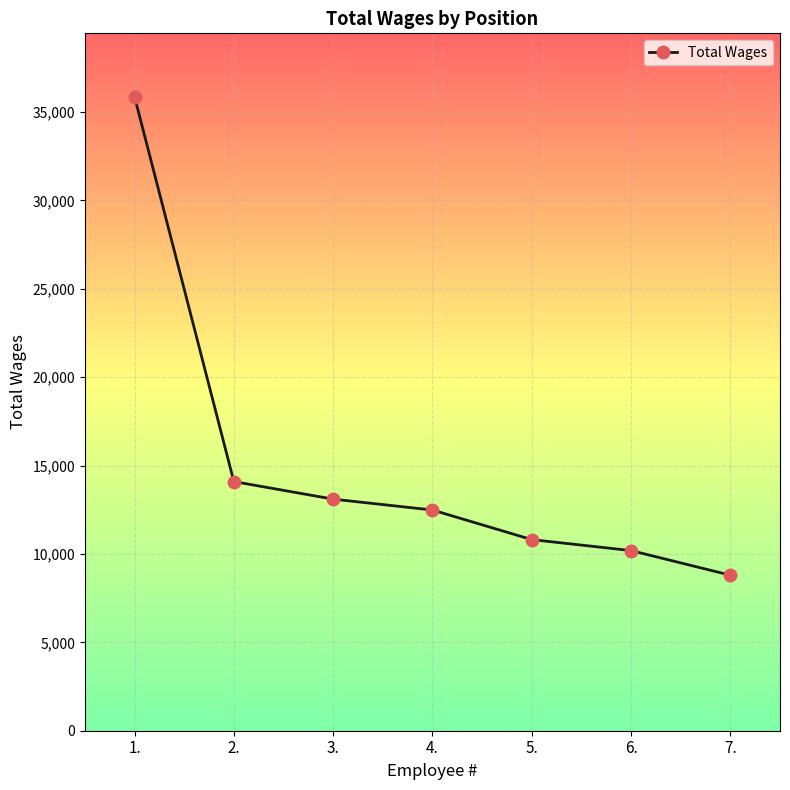

Count the number of data series in this chart.

1